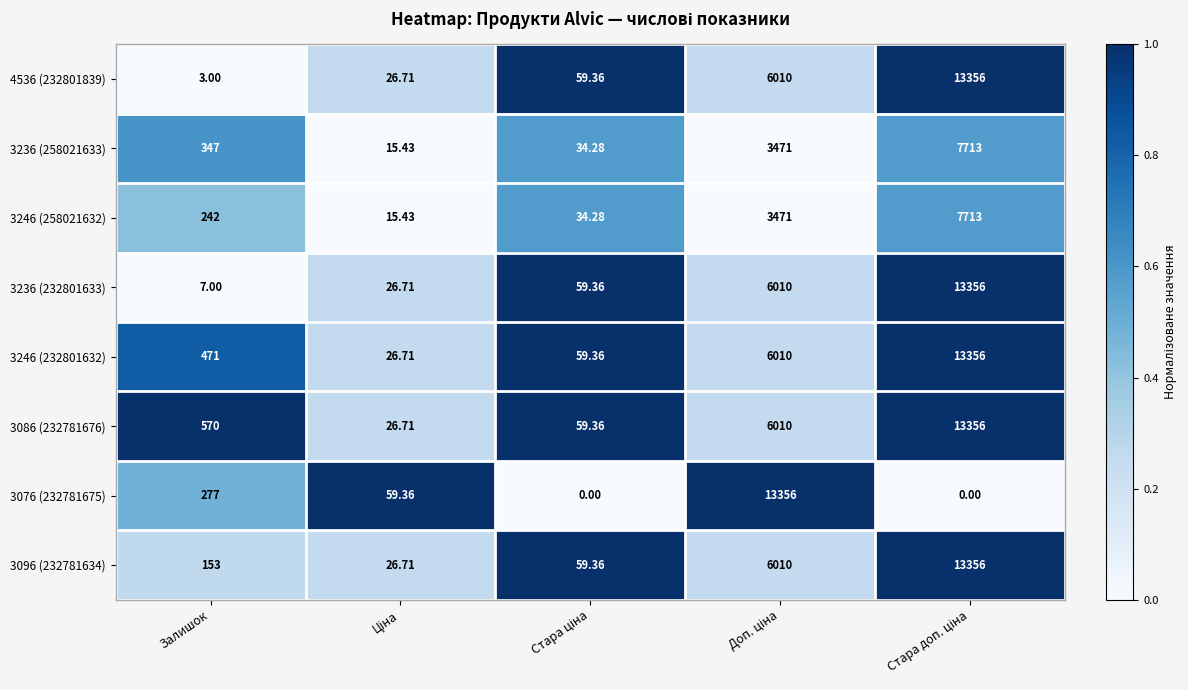

At which label does 4536 (232801839) reach its minimum?

Залишок